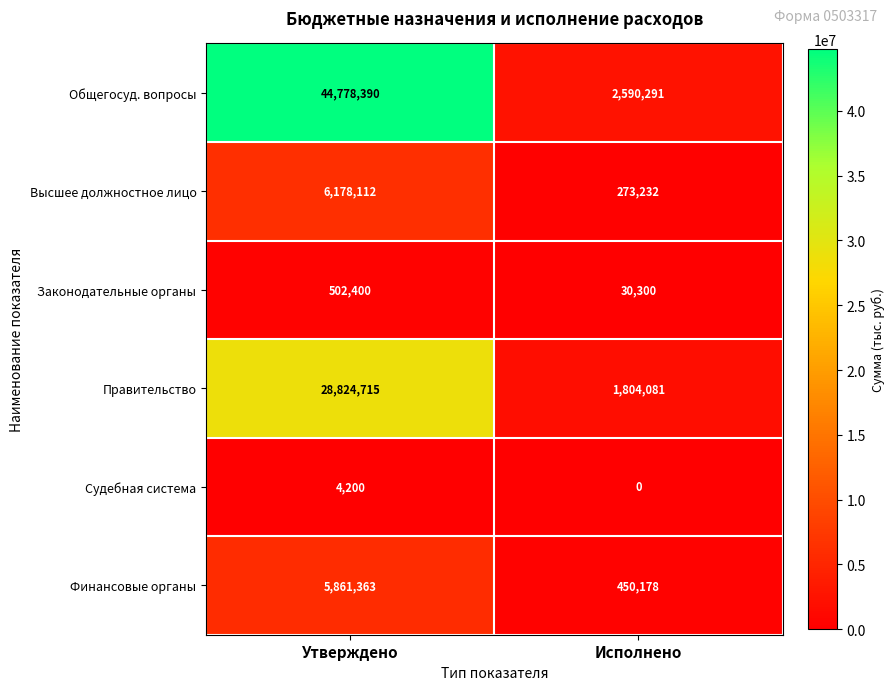

What is the maximum value for Финансовые органы?

5861363